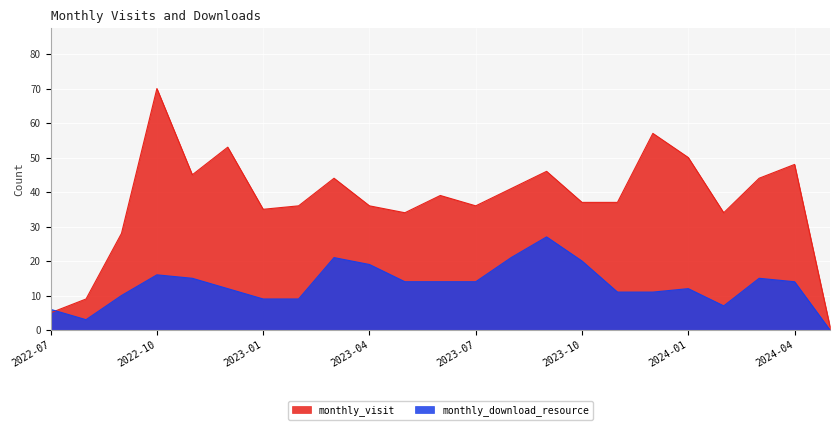

How many interior local valleys does the monthly_visit series have?

5